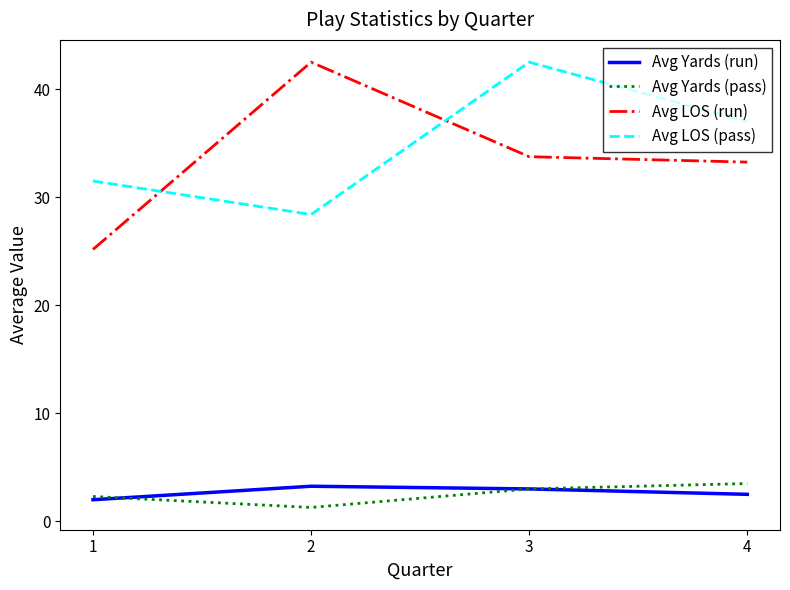

The Avg LOS (run) series shows 25.2 at 1. True or false?

True